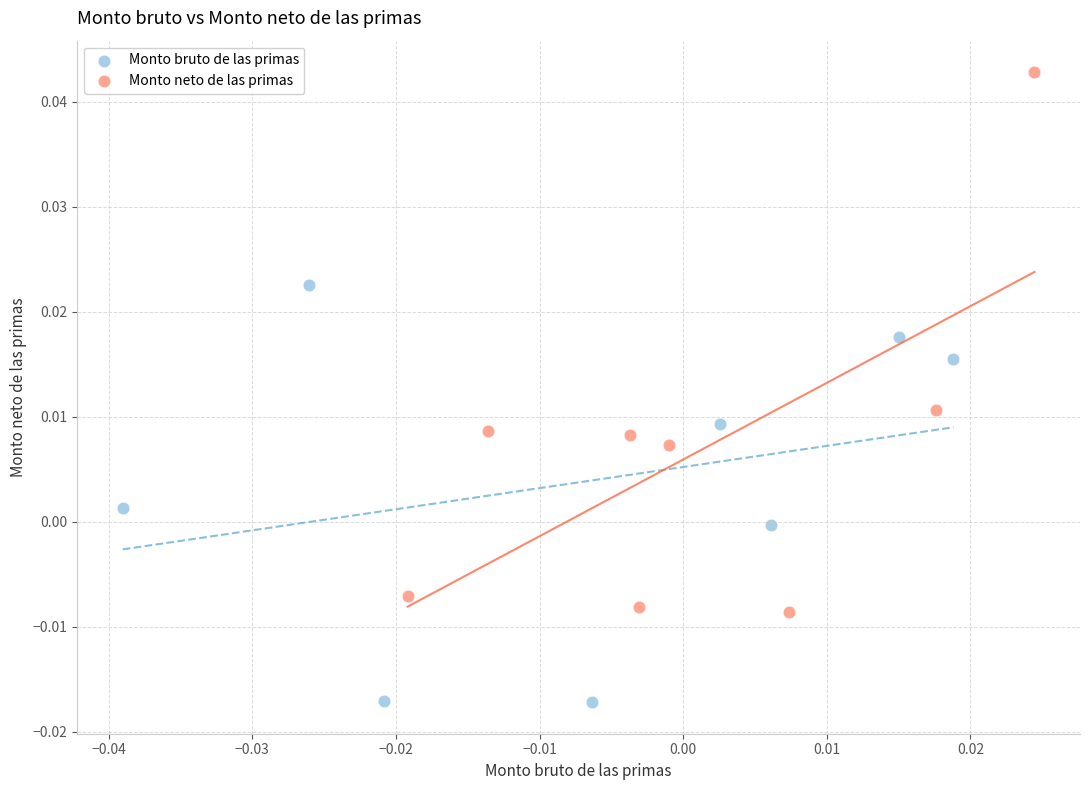

Which series reaches the minimum Y coordinate?

Monto bruto de las primas